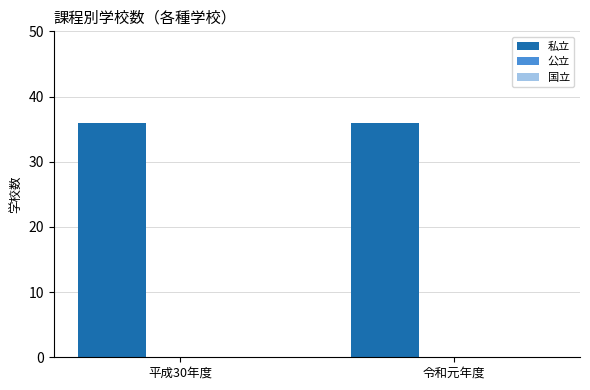

What is the sum of all 私立 values?

72